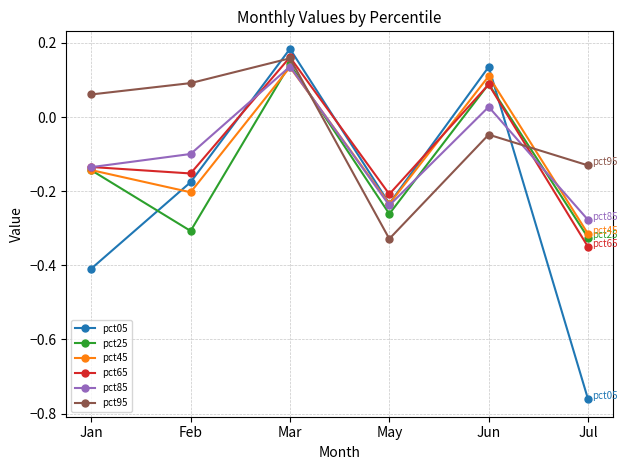

How many lines are shown in the chart?

6